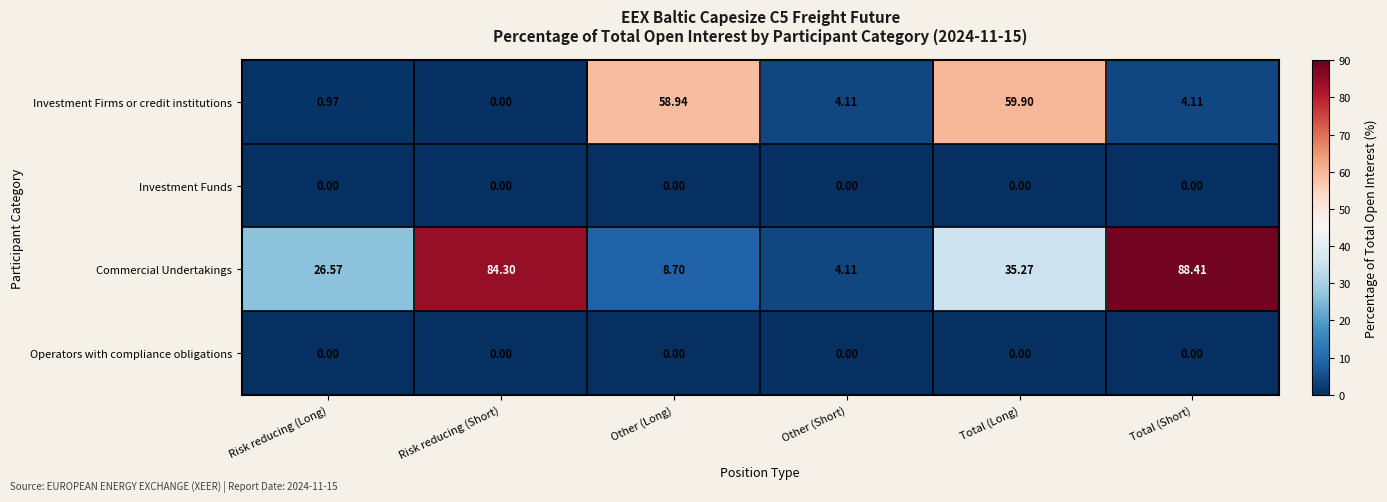

Where does the Investment Firms or credit institutions series first go above 4?

Other (Long)